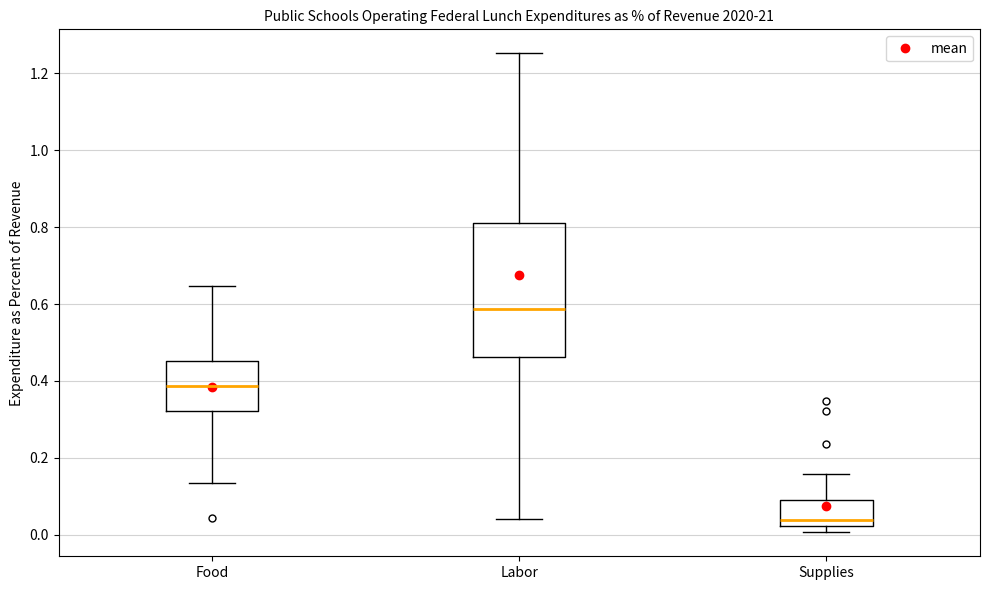

Where is the lower edge of the box for Labor on the y-axis? The values are not printed on the chart, so give them approximately, as read against the axis.

0.46